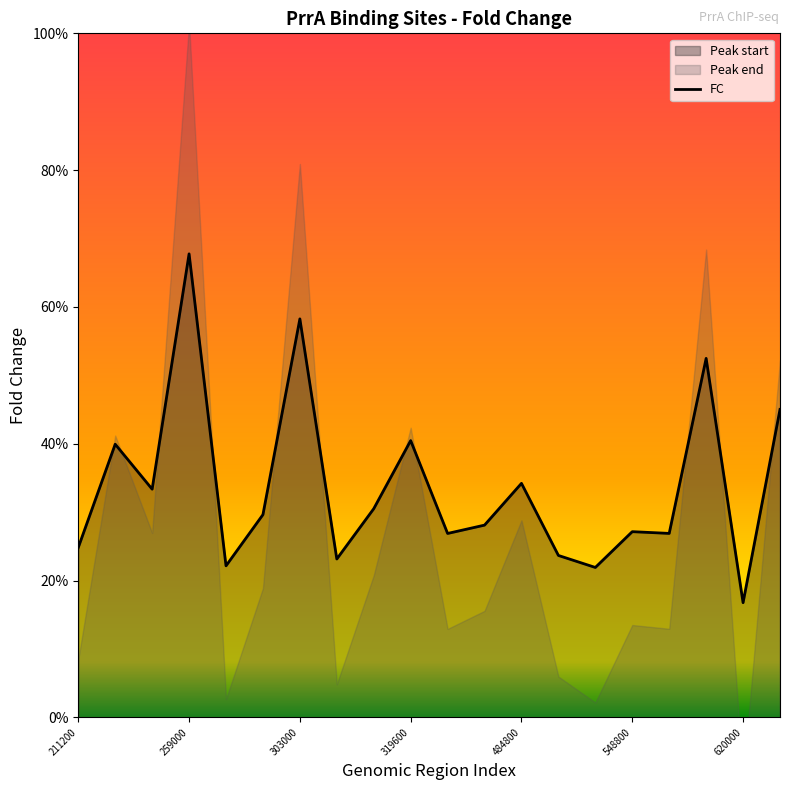

True or false: the data has more than 0 interior local peaks.

True